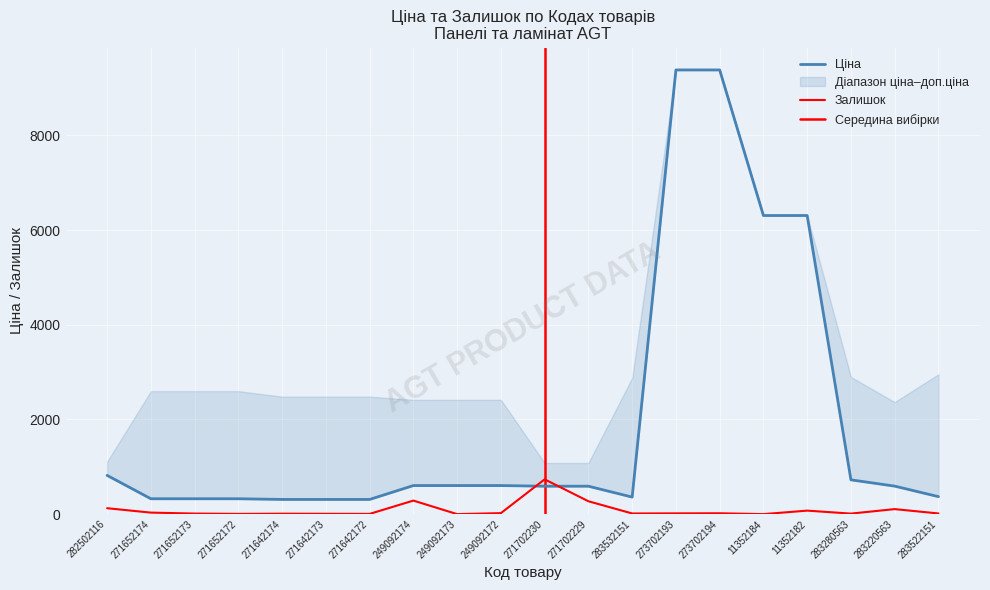

What is the total value across all series at 282502116?

943.5